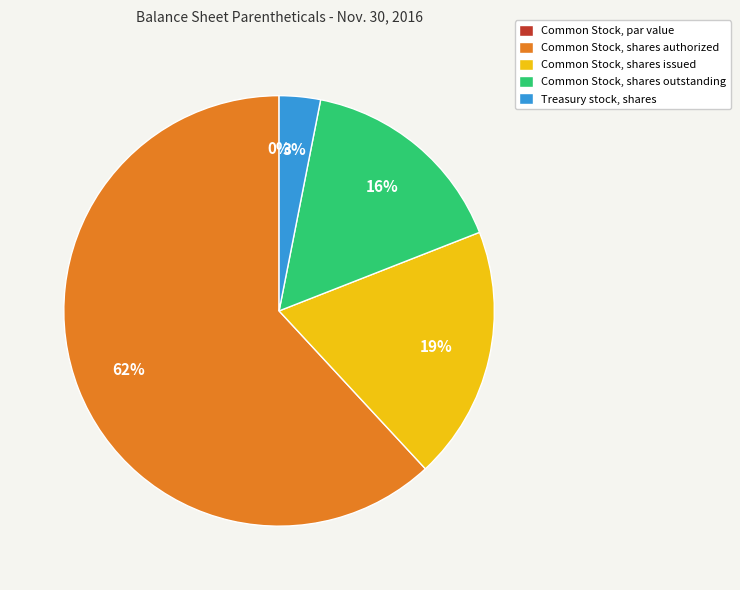

To the nearest percent, what percentage of the pie is Common Stock, shares issued?

19%